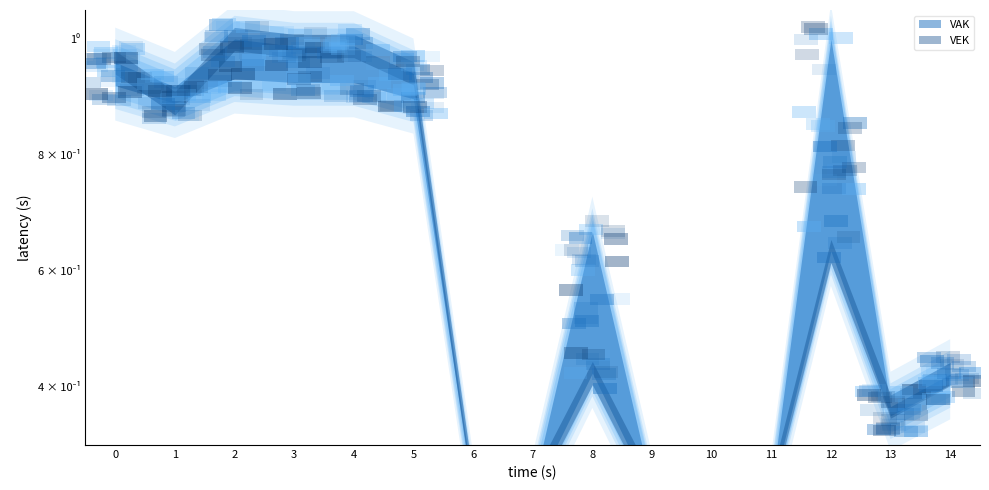

List the series in order of their peak value, highest first.

VAK, VEK